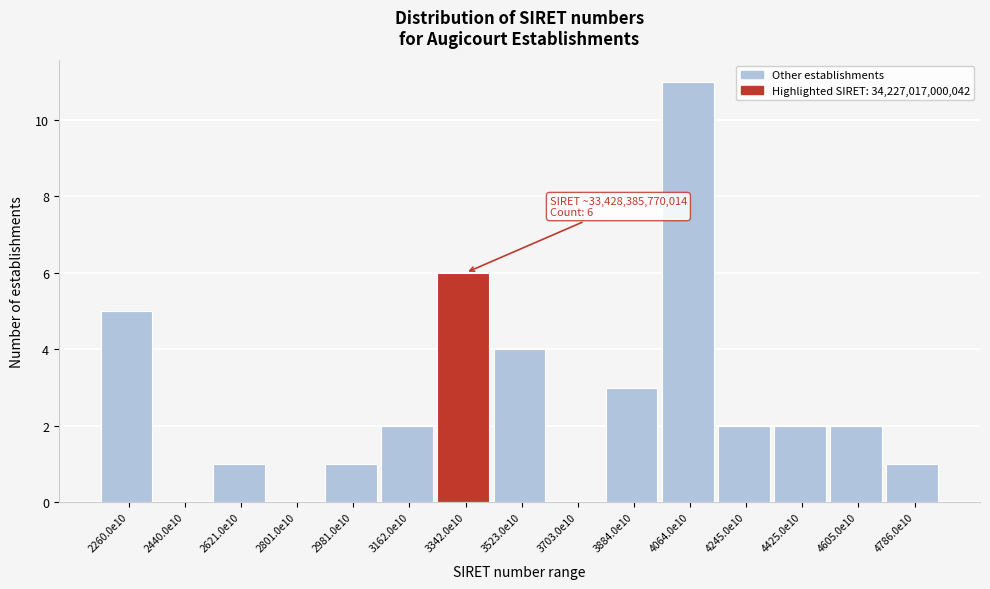

Reading left to right, what are all the values shown in this chart?

2260.0e10=5	2440.0e10=0	2621.0e10=1	2801.0e10=0	2981.0e10=1	3162.0e10=2	3342.0e10=6	3523.0e10=4	3703.0e10=0	3884.0e10=3	4064.0e10=11	4245.0e10=2	4425.0e10=2	4605.0e10=2	4786.0e10=1